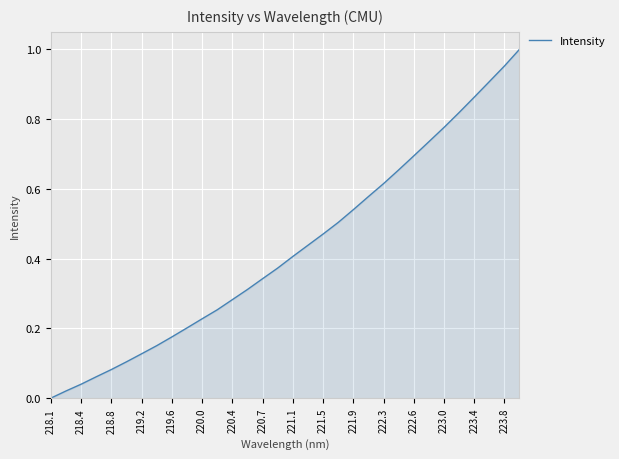

At which label is the value closest to 0?

218.1